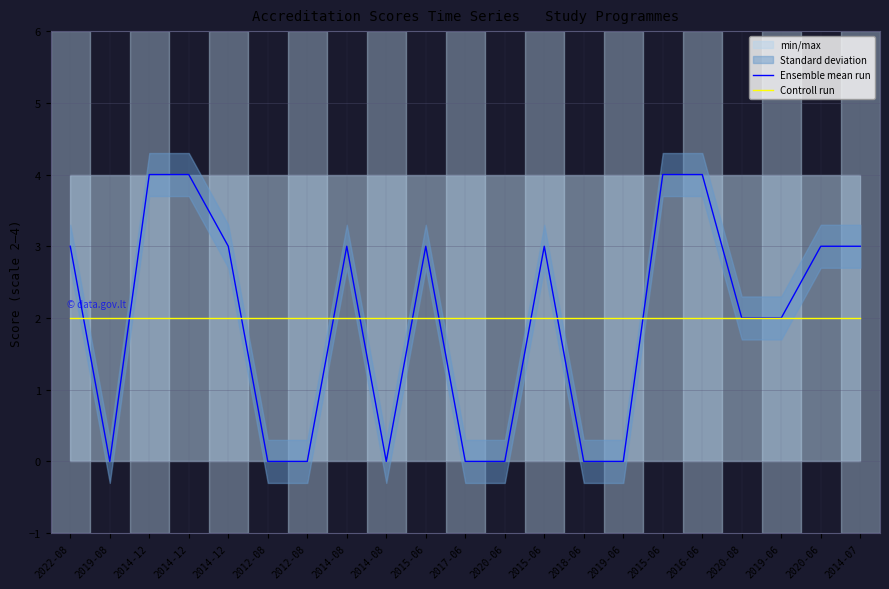

What is the difference between the maximum and minimum values in the Ensemble mean run series?

4